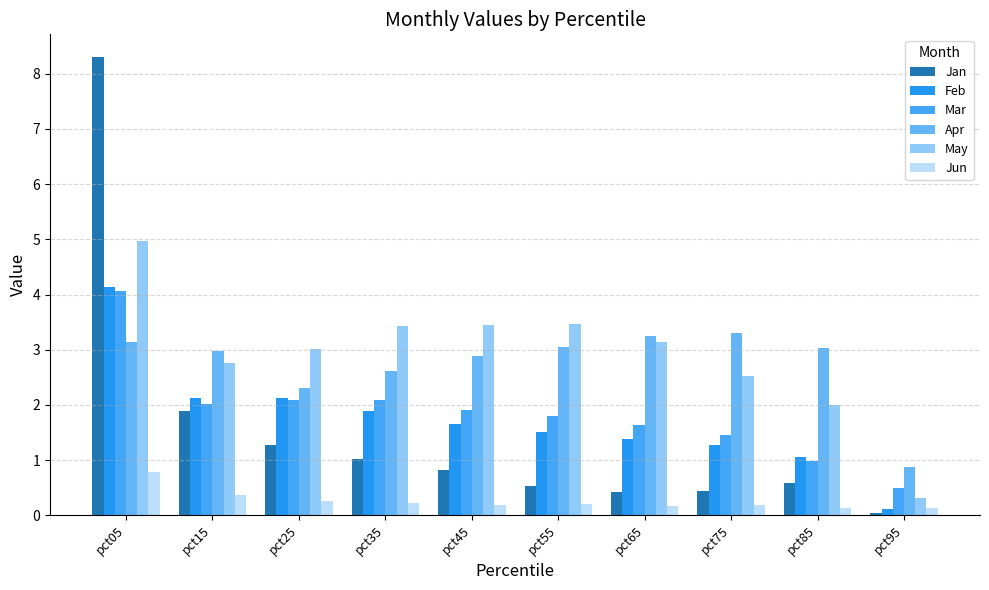

Between pct75 and pct95, which is larger?

pct75